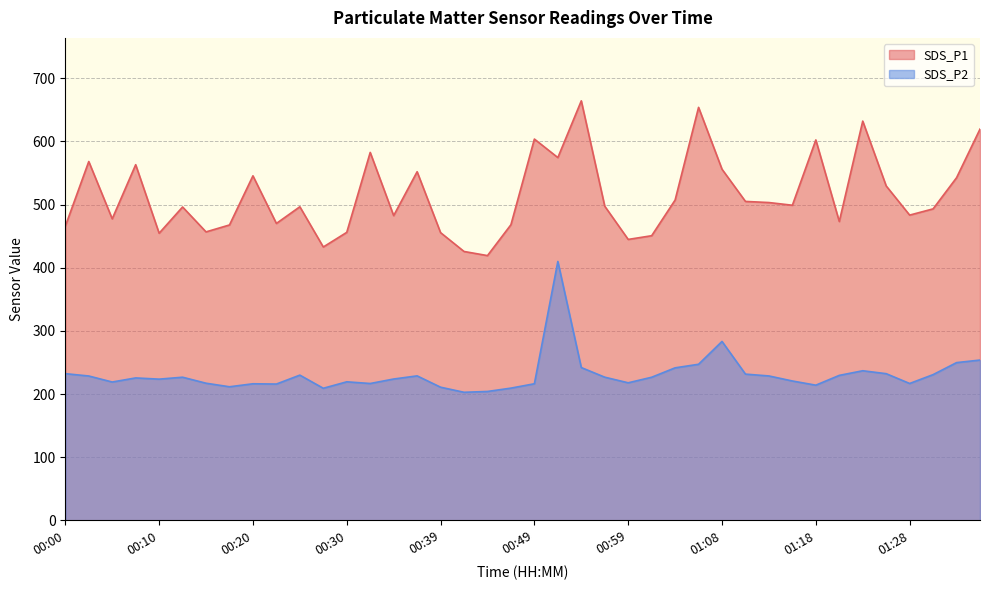

At how many categories does at least one series exceed 602?

6